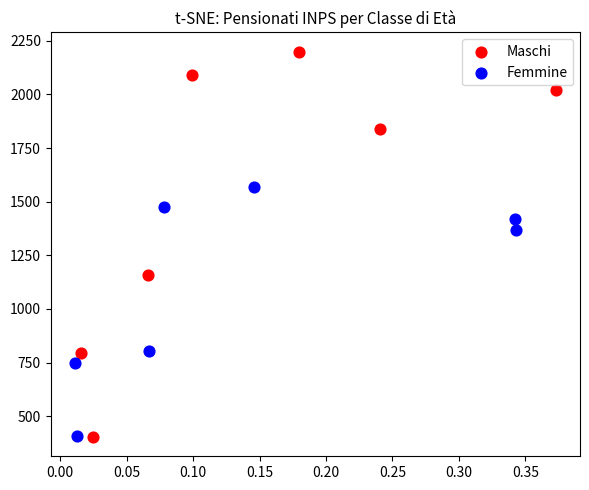

Which series has the widest spread of Y values?

Maschi